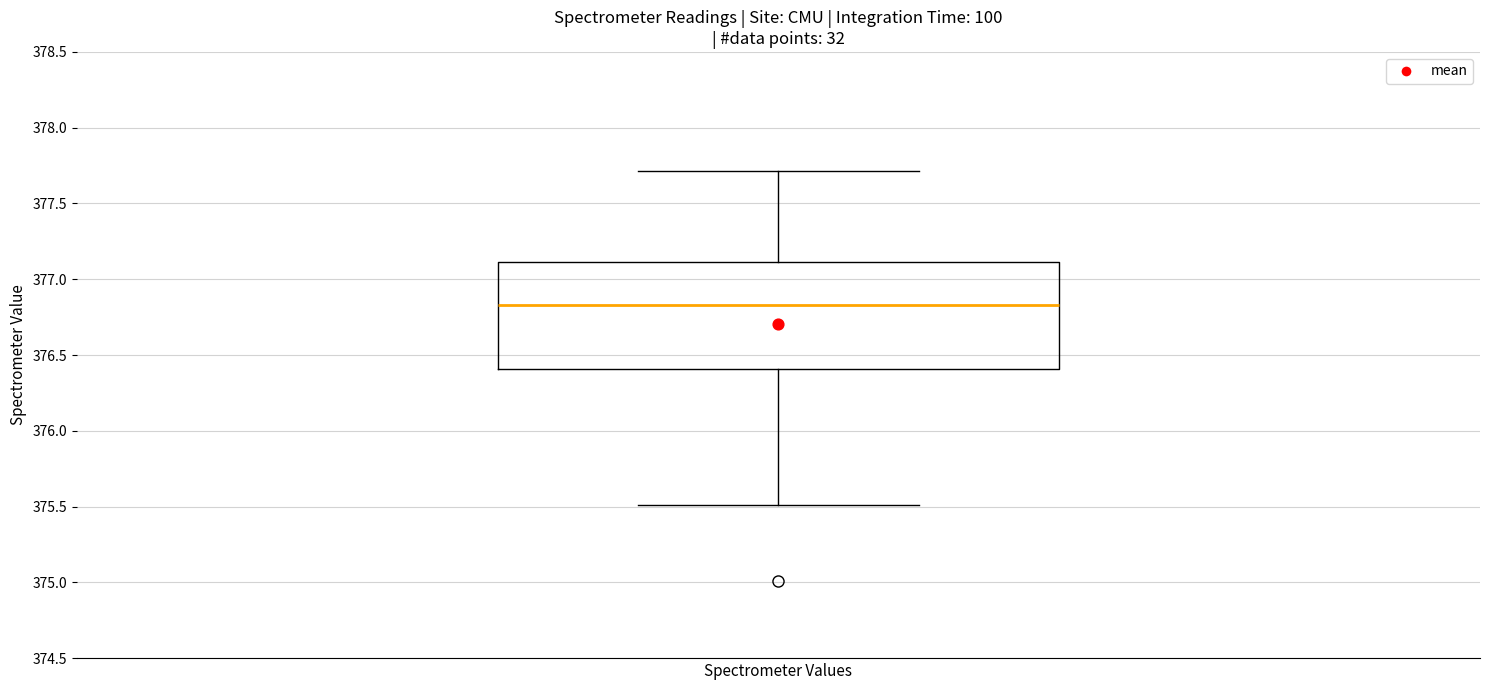

Read this box plot against the y-axis: the position of the median line, the range covered by the box, and the ends of both whiskers. The values are not printed on the chart, so give them approximately, as read against the axis.

median 376.85, box 376.40 to 377.10, whiskers 375.50 to 377.70